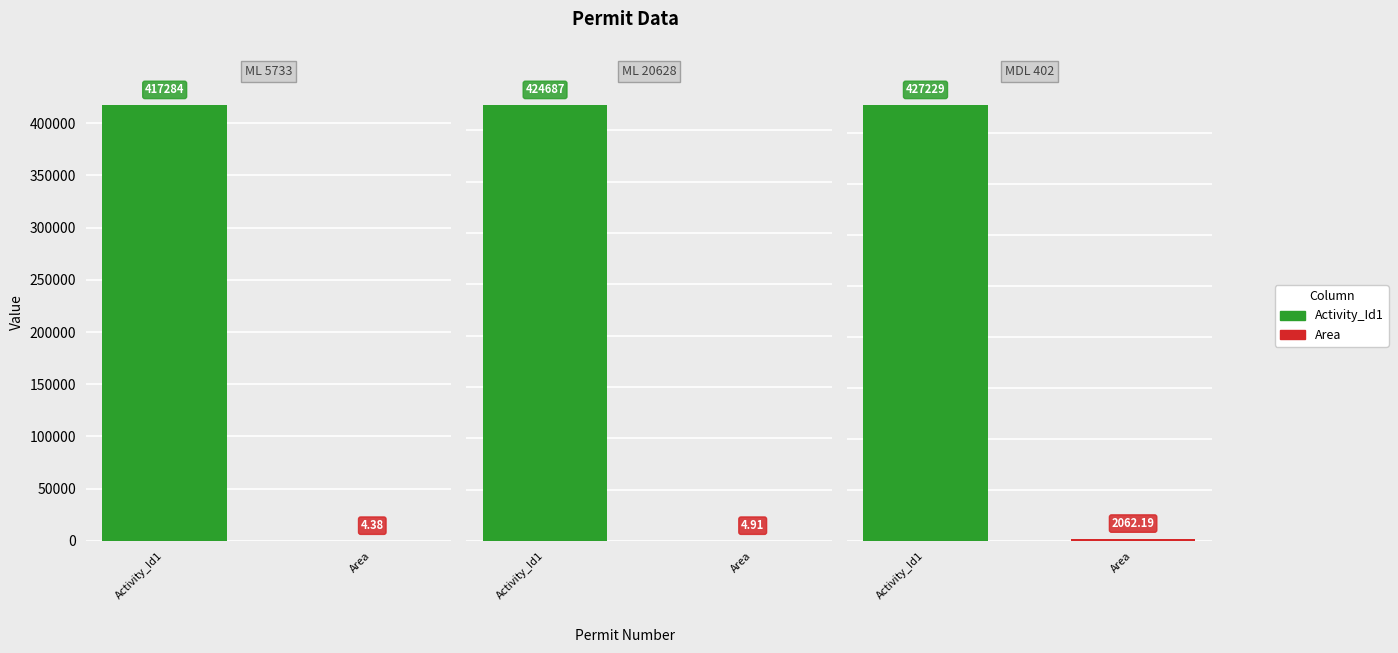

Is the value of Activity_Id1 at MDL 402 greater than the value of Area at ML 20628?

Yes